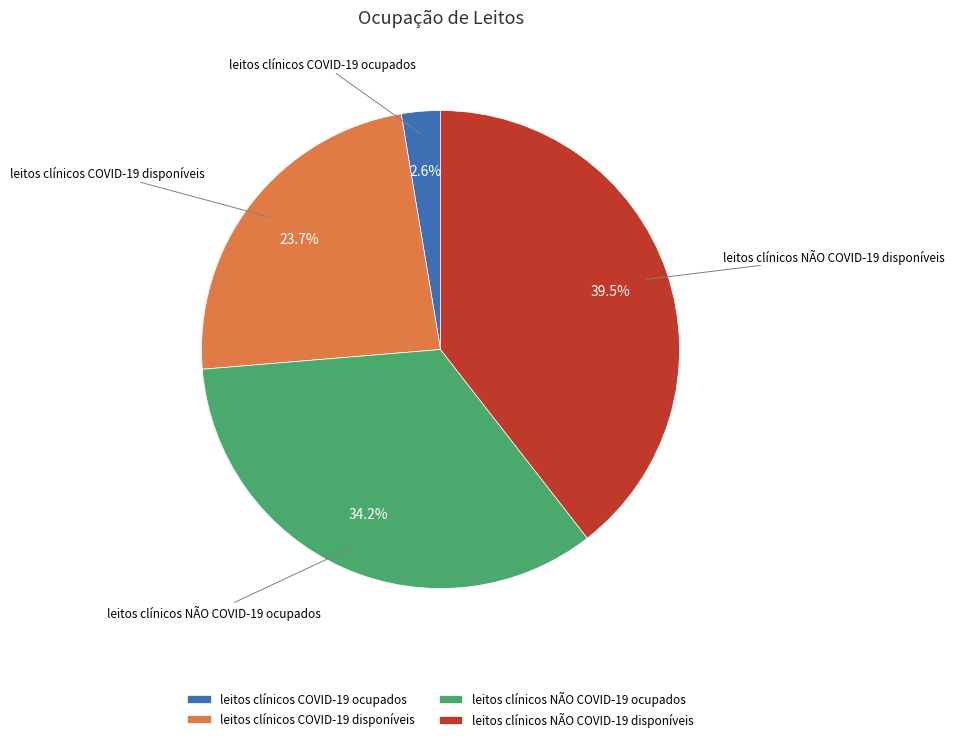

What is the ratio of the value at leitos clínicos COVID-19 disponíveis to the value at leitos clínicos NÃO COVID-19 ocupados?

0.7